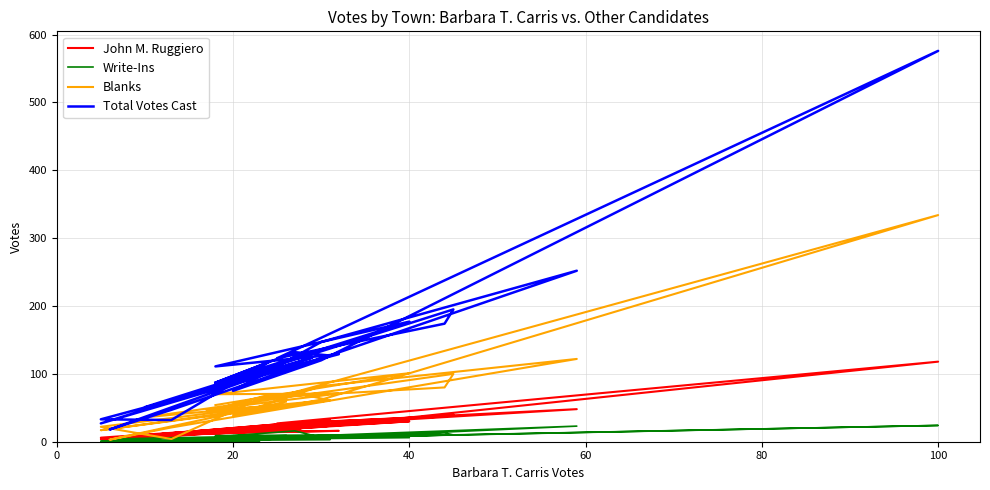

How many positive values does the Write-Ins series have?

23